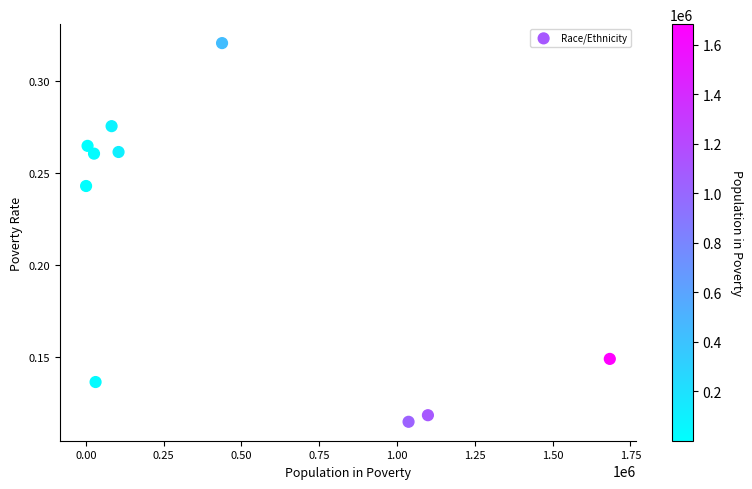

What is the range of X values (max minus min)?

1683076.0